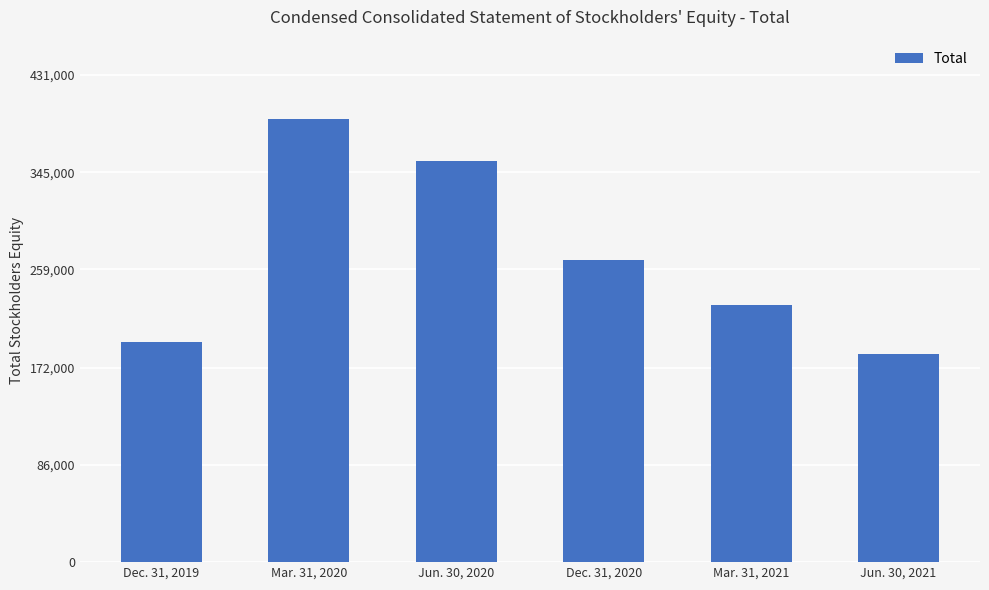

Reading left to right, transcribe all the data shown in this chart.

Dec. 31, 2019=194743	Mar. 31, 2020=391734	Jun. 30, 2020=355331	Dec. 31, 2020=267530	Mar. 31, 2021=227829	Jun. 30, 2021=184515